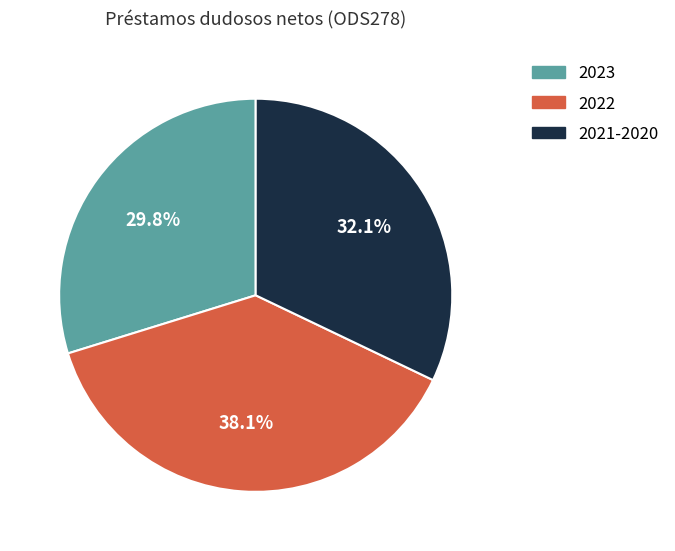

Does any single category account for the majority?

No